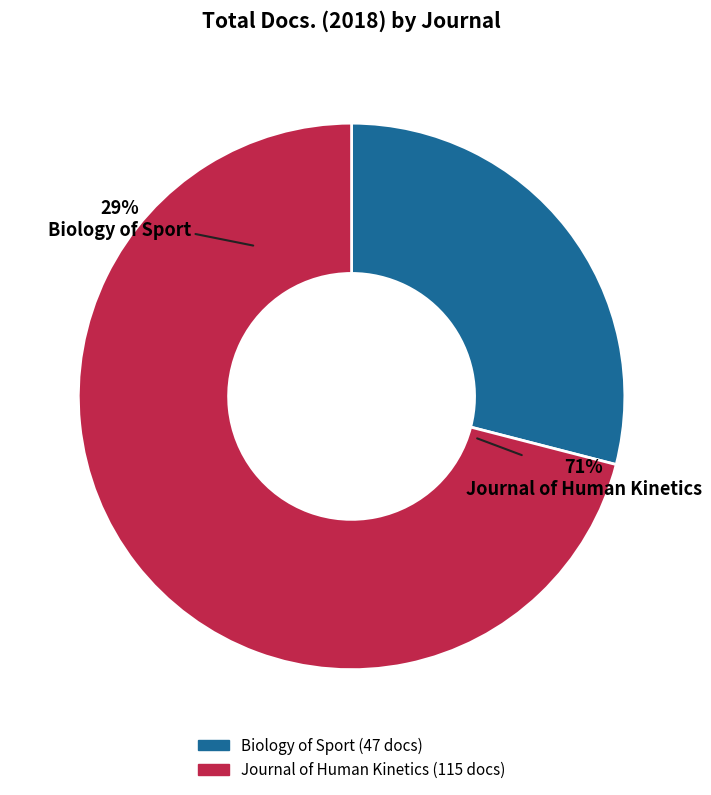

How many segments does this pie chart have?

2